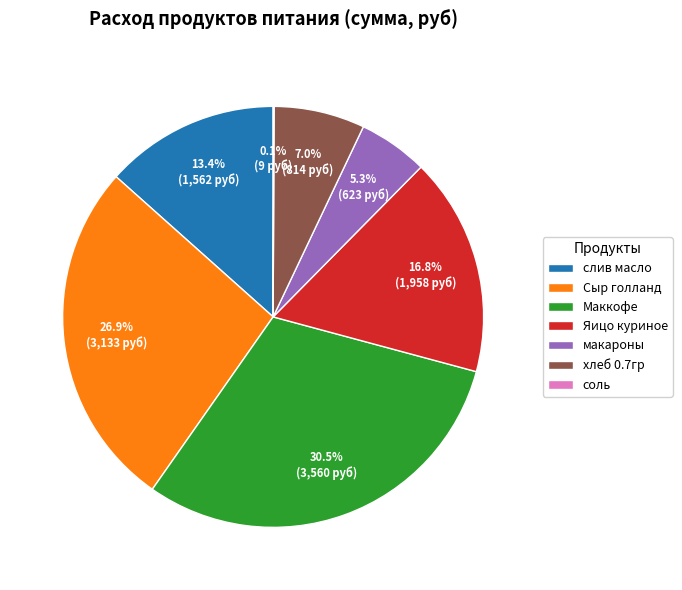

What percentage do Сыр голланд and слив масло together represent?

40.3%